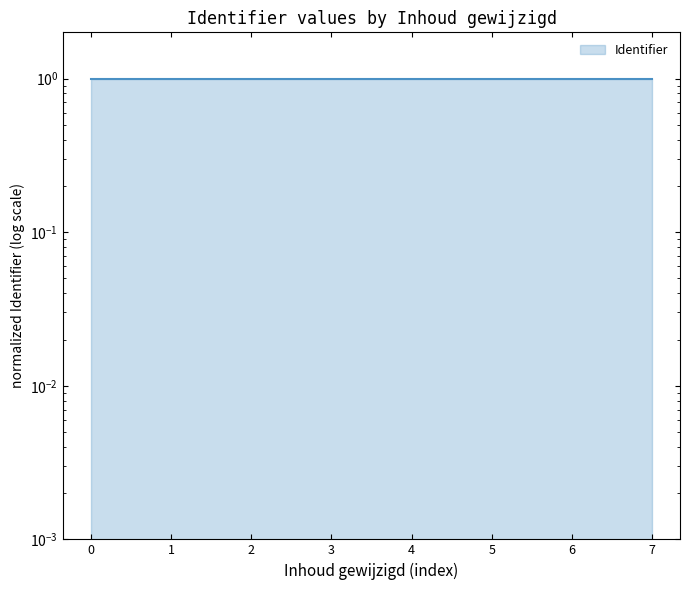

The chart shows a value of 1.6 at 5. True or false?

False